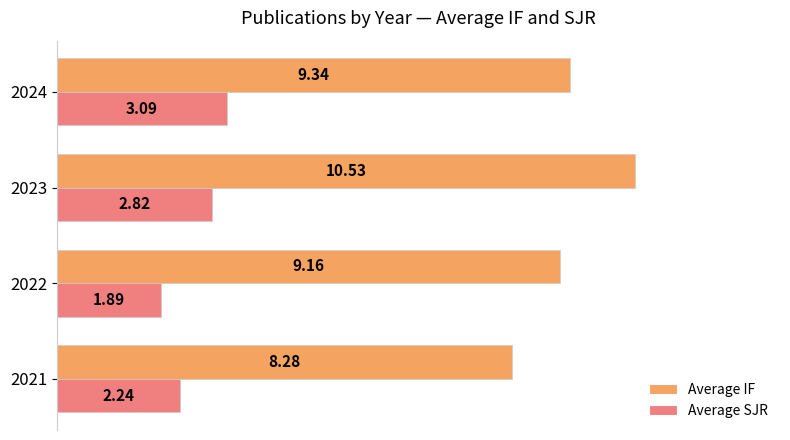

Count the number of categories in the chart.

4